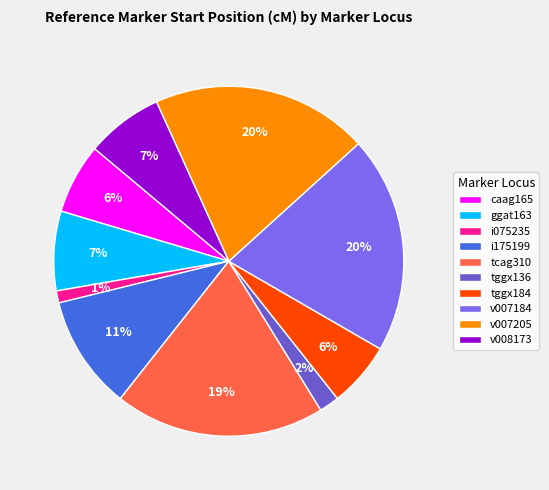

Does any single category account for the majority?

No